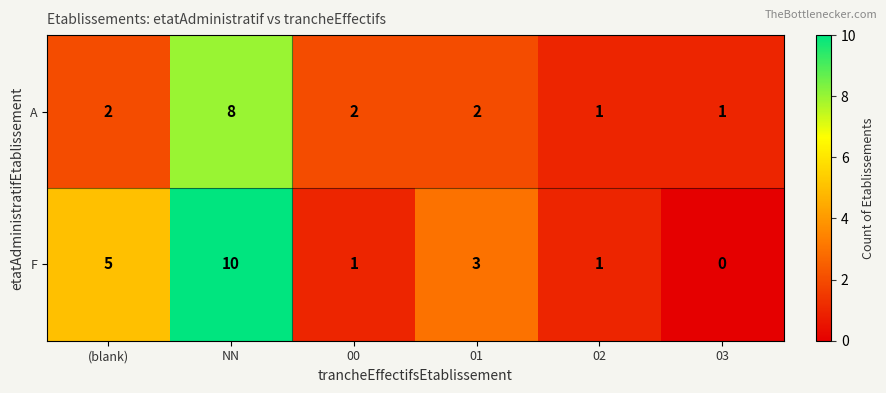

True or false: F has a value of 10 at NN.

True